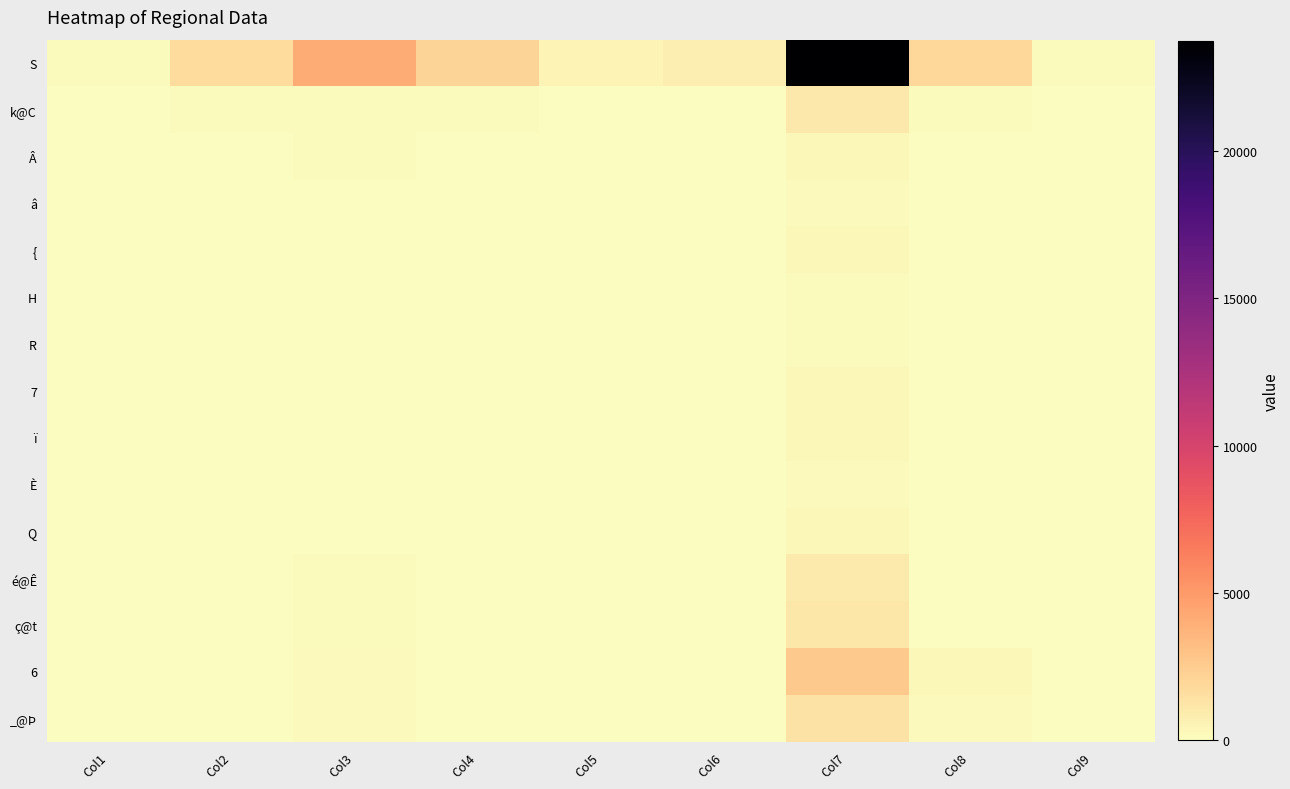

What is the total value across all series at Col6?

1164